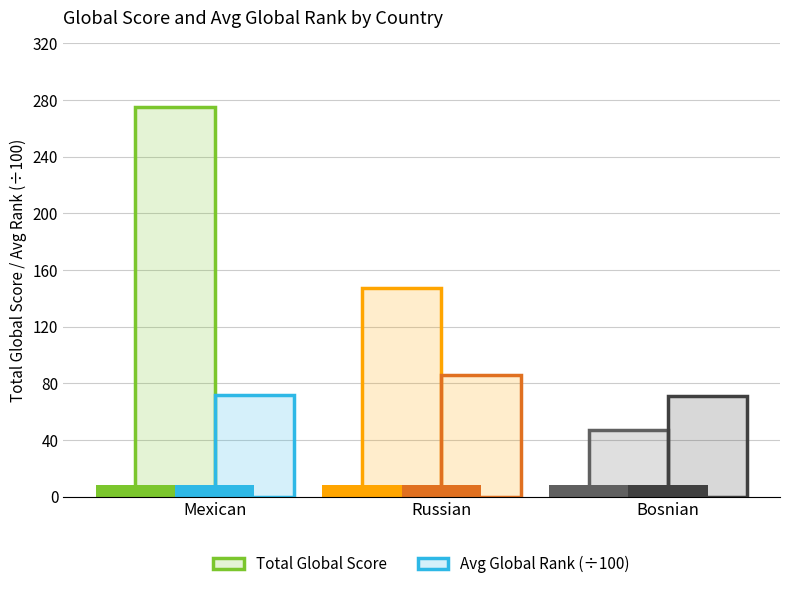

Reading right to left, extract all data points from this chart.

Total Global Score: Bosnian=47.0	Russian=147.0	Mexican=275.0
Avg Global Rank (÷100): Bosnian=71.0	Russian=85.9	Mexican=71.7